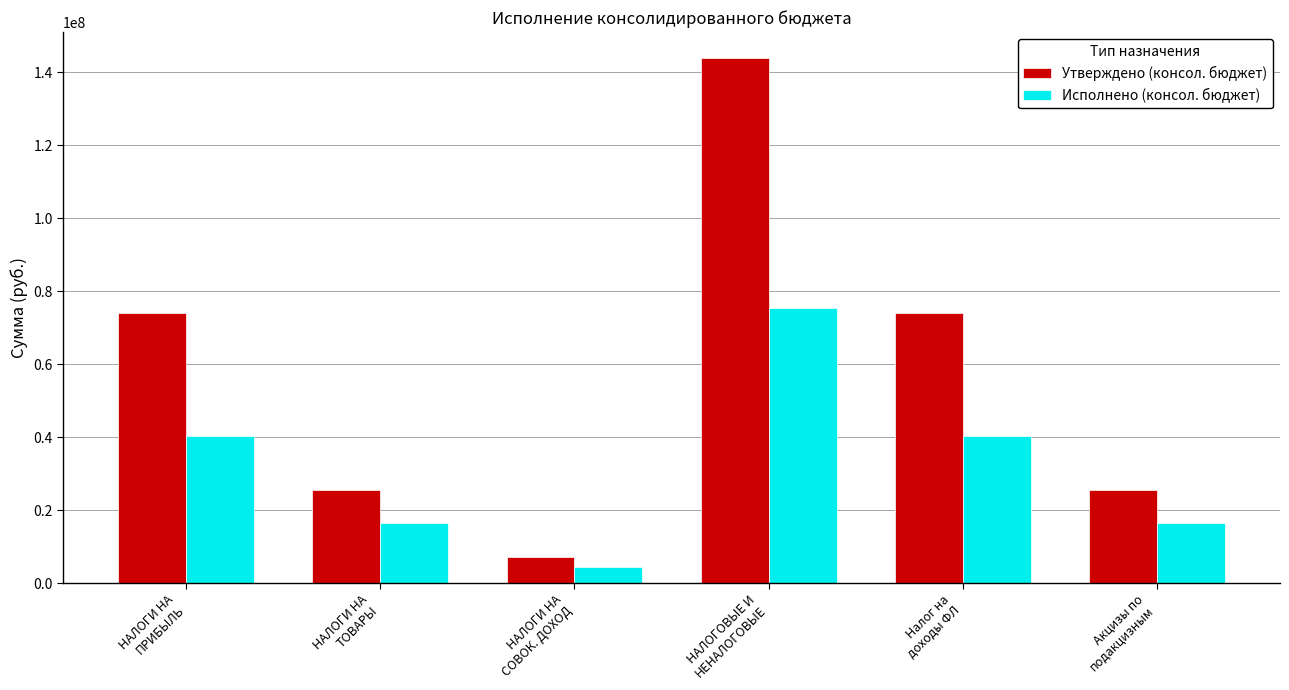

What is the label of the 4th bar from the left?

НАЛОГОВЫЕ И
НЕНАЛОГОВЫЕ